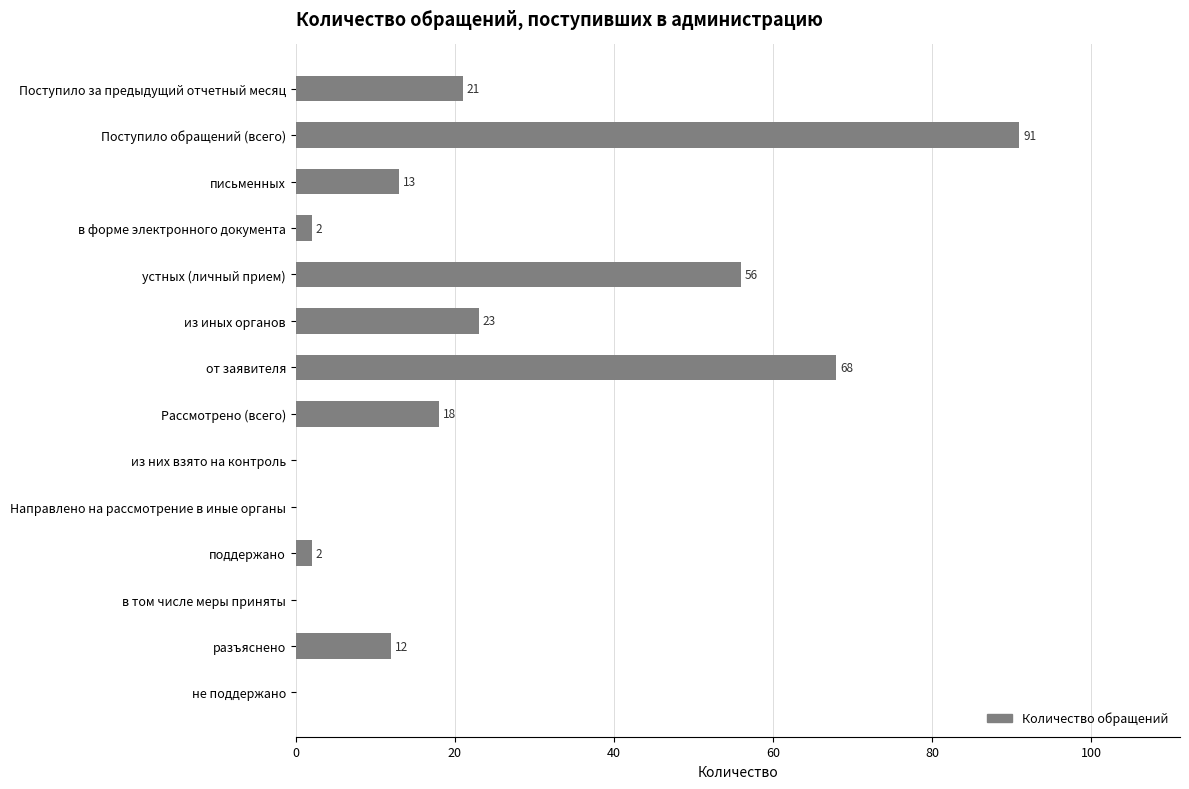

Are the bars horizontal?

Yes